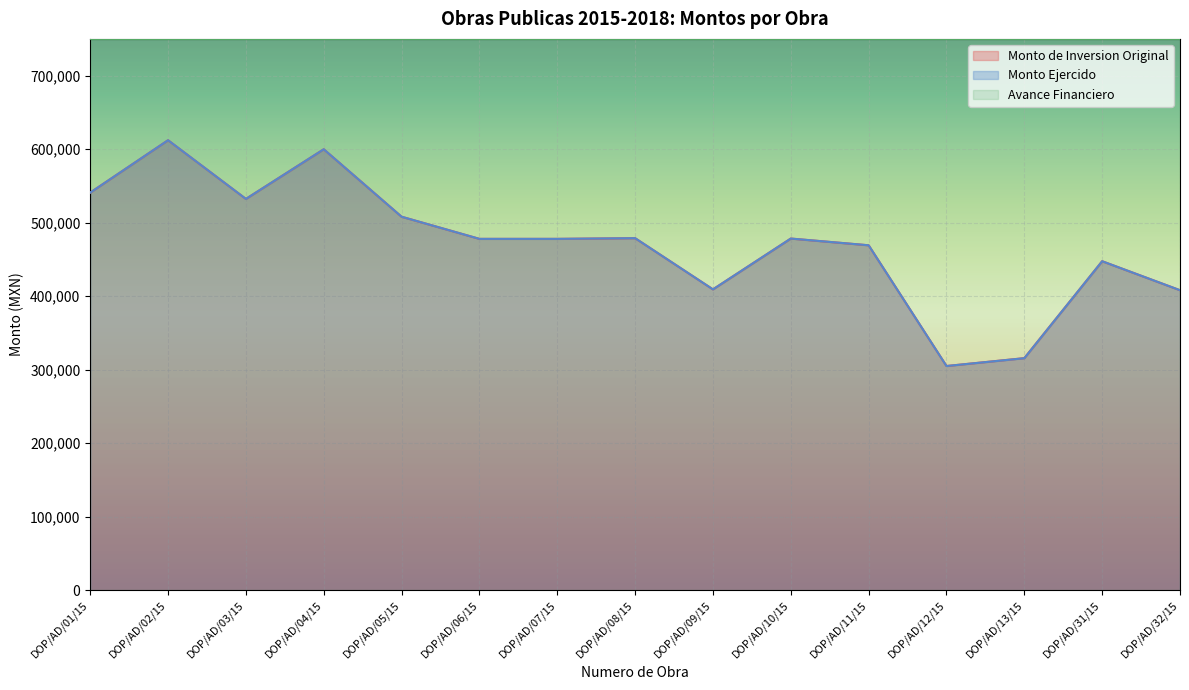

True or false: Monto de Inversion Original and Monto Ejercido cross at least once.

False